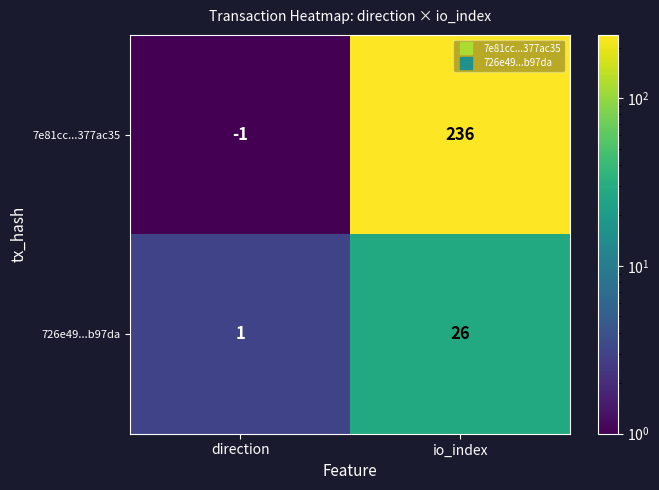

What is the minimum value shown in the chart?

-1